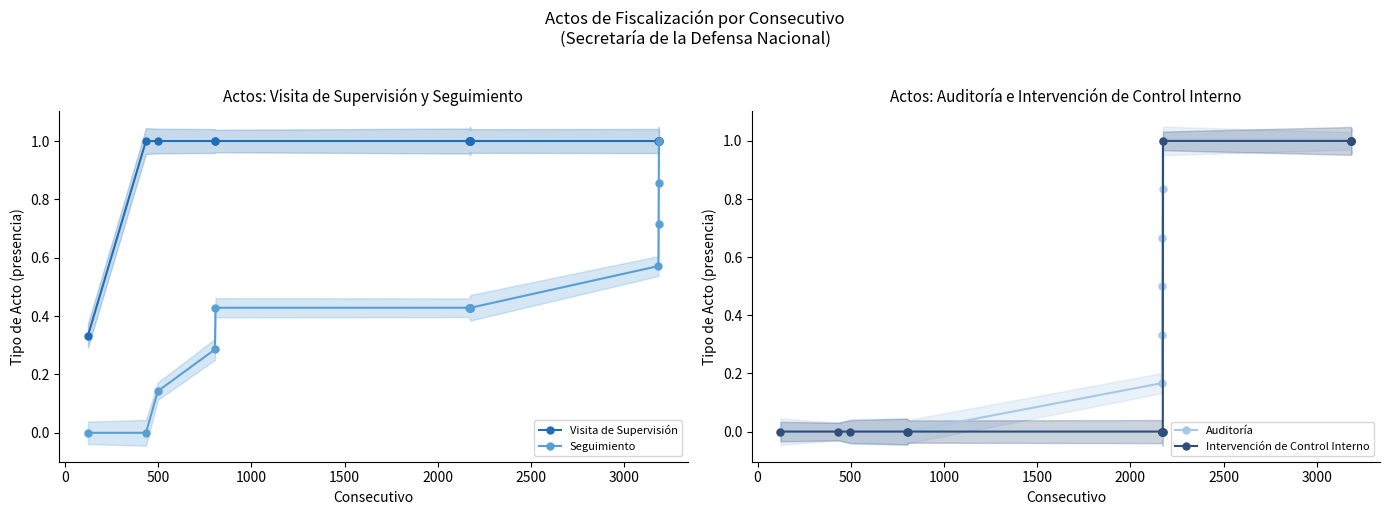

Does the chart have visible grid lines?

No